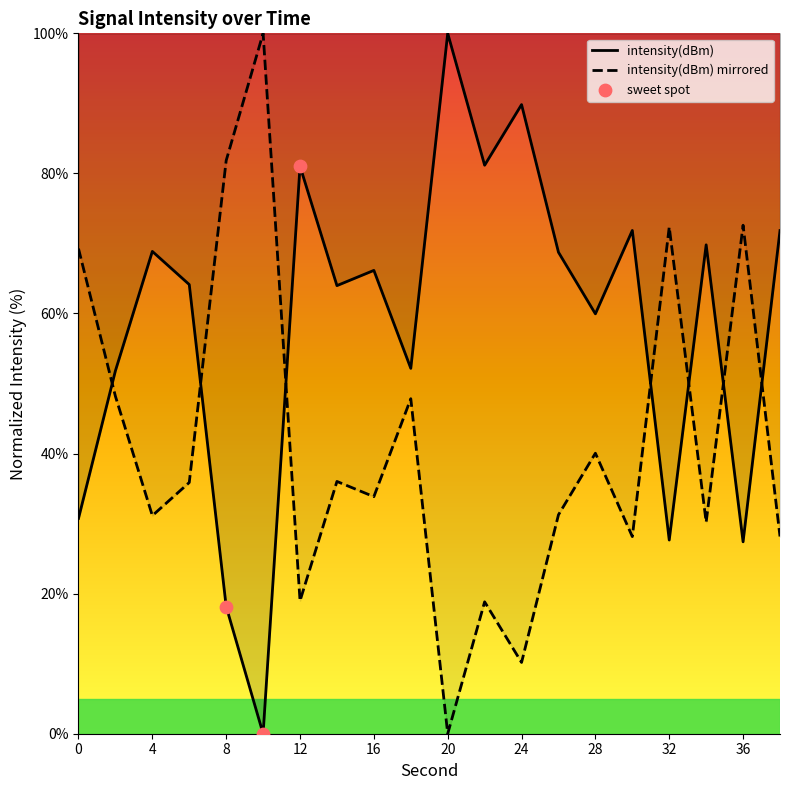

What is the change in value from 10 to 38?

+71.8